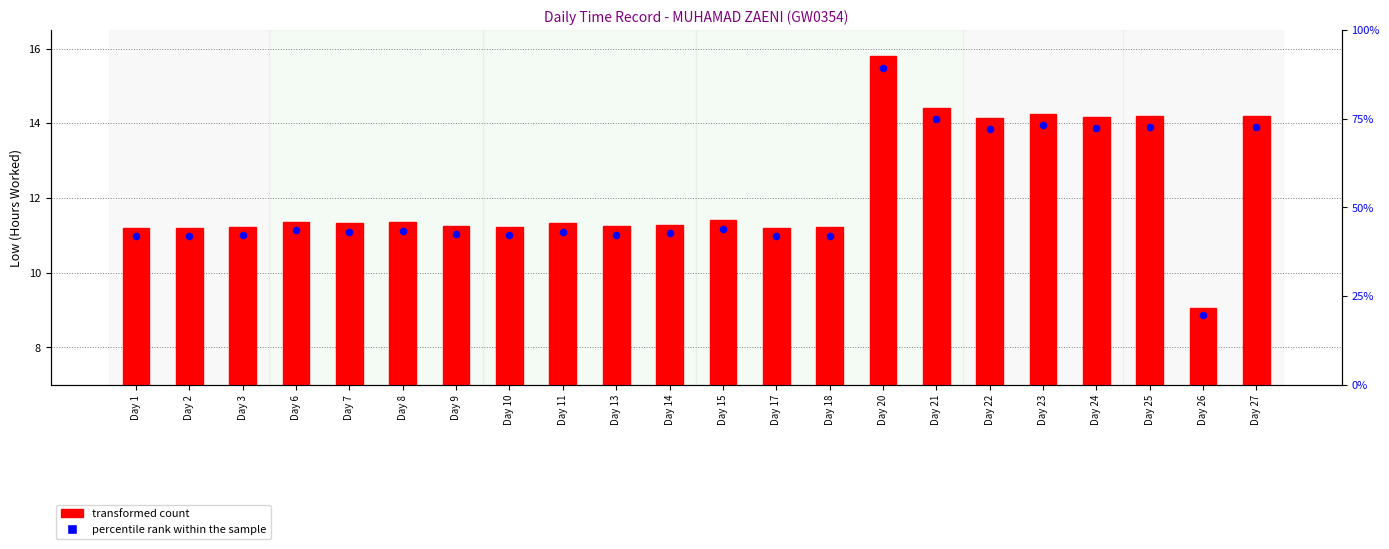

What are all the series names shown in the legend?

transformed count, percentile rank within the sample